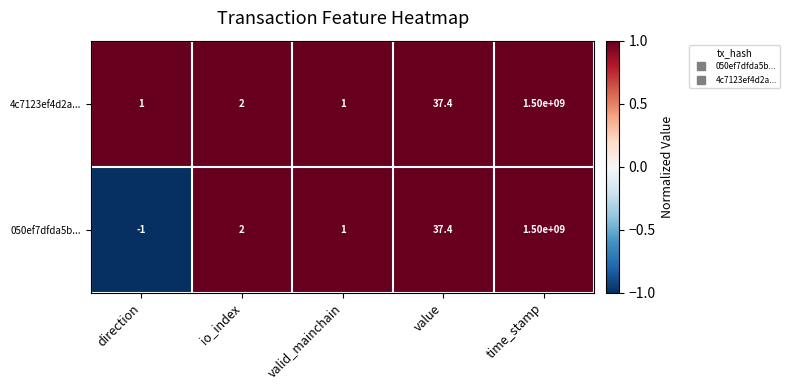

What is the spread (max minus min) of values at direction?

2.0